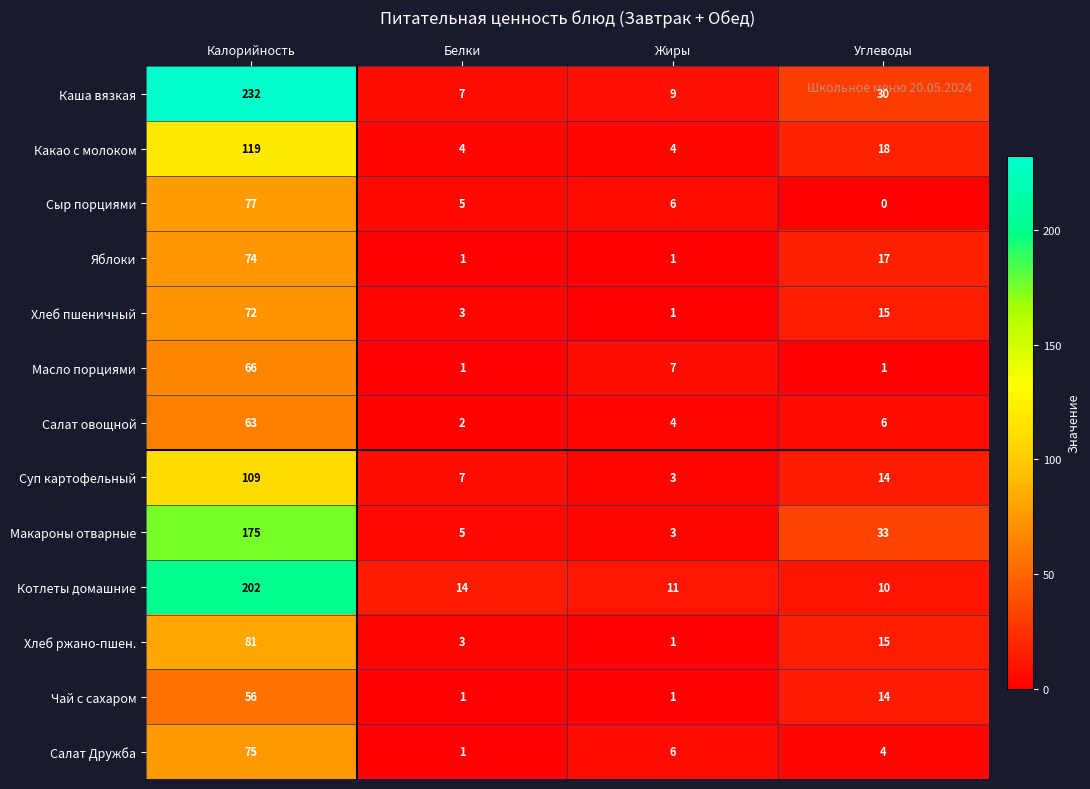

What is the difference between the maximum and minimum values in the Макароны отварные series?

172